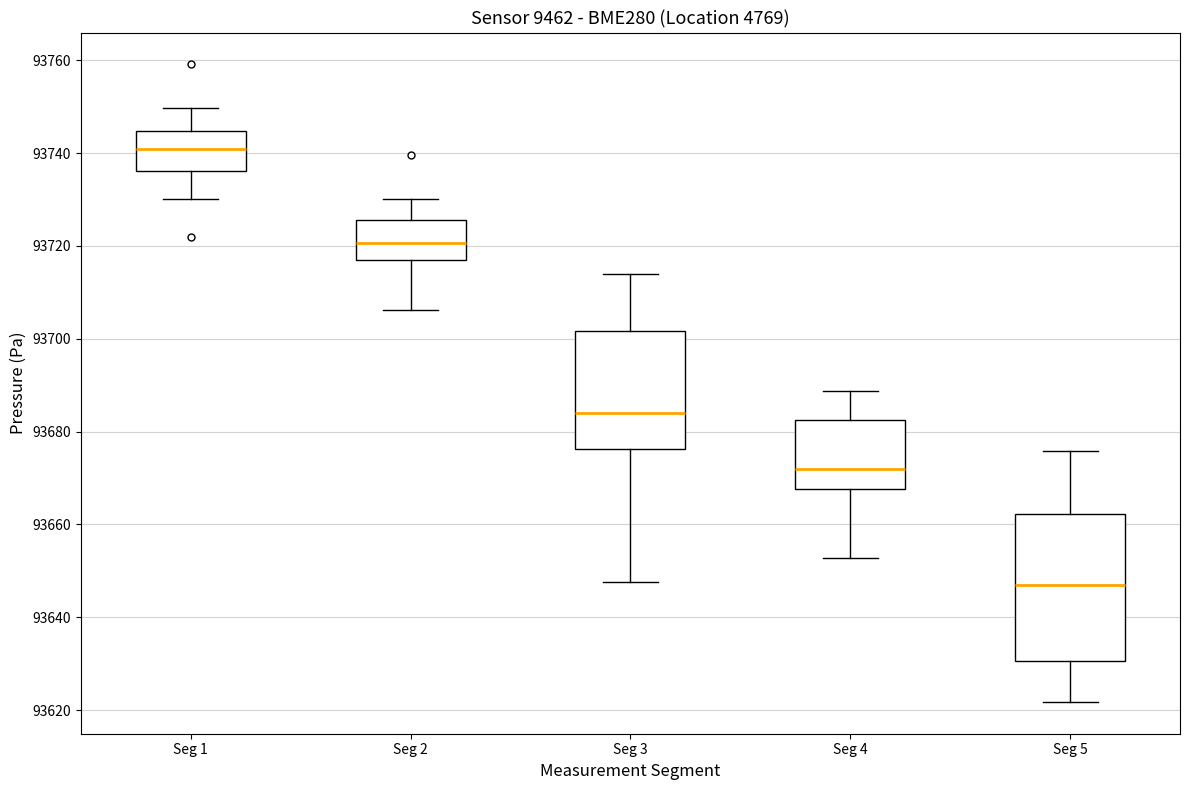

Which box has the highest median line?

Seg 1